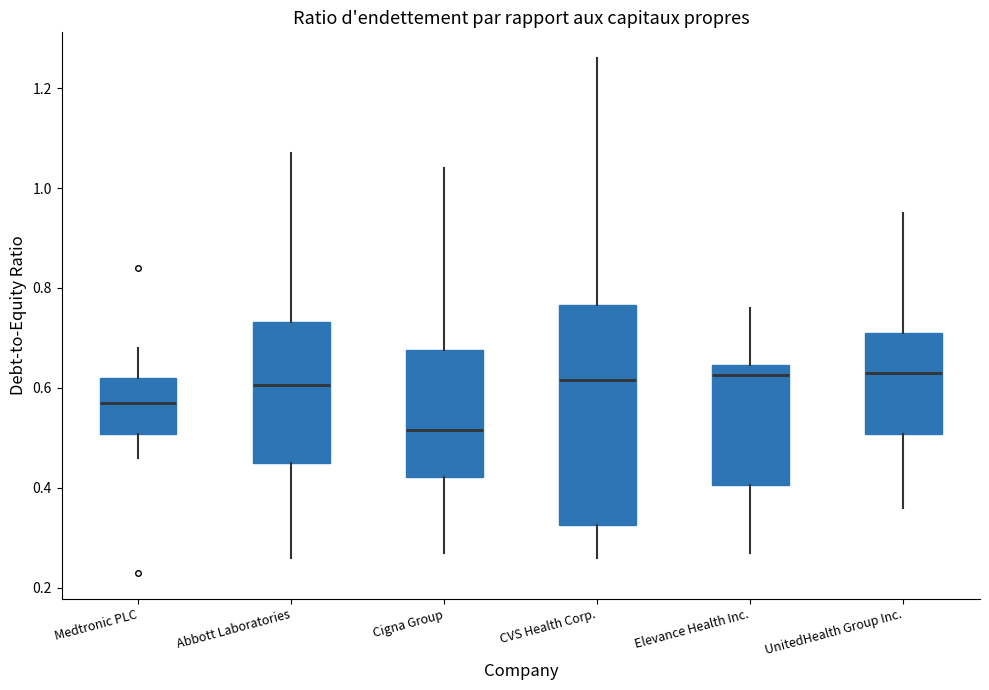

Where is the lower edge of the box for Elevance Health Inc. on the y-axis? The values are not printed on the chart, so give them approximately, as read against the axis.

0.40